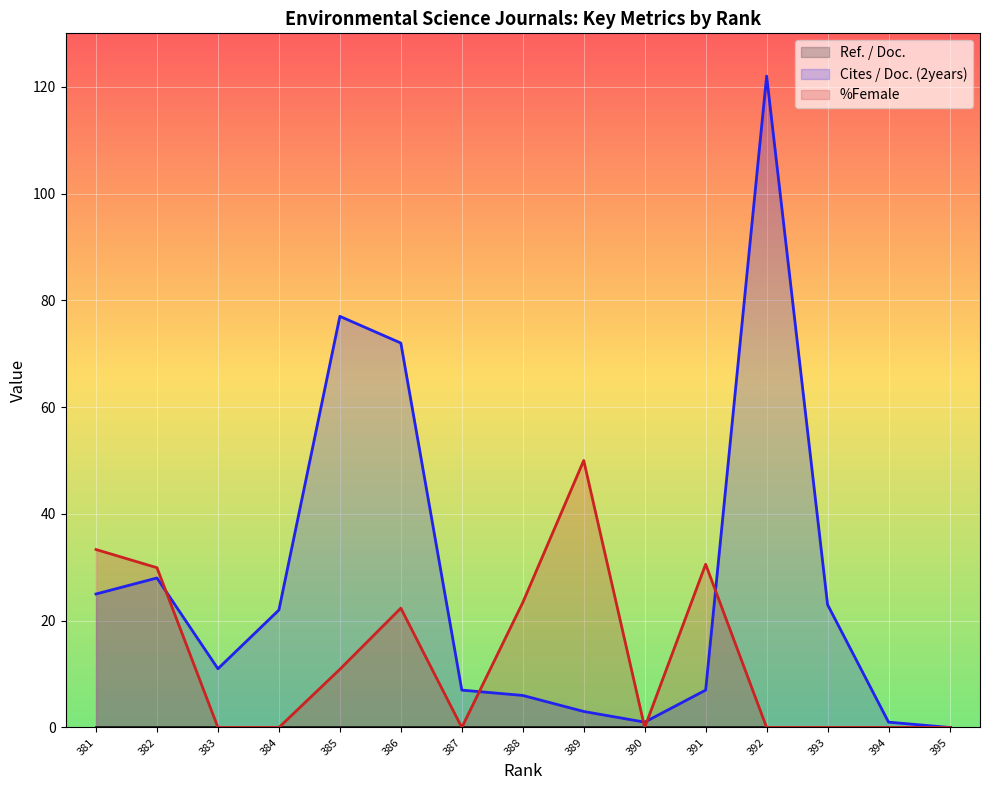

How many interior local peaks does the Cites / Doc. (2years) series have?

3